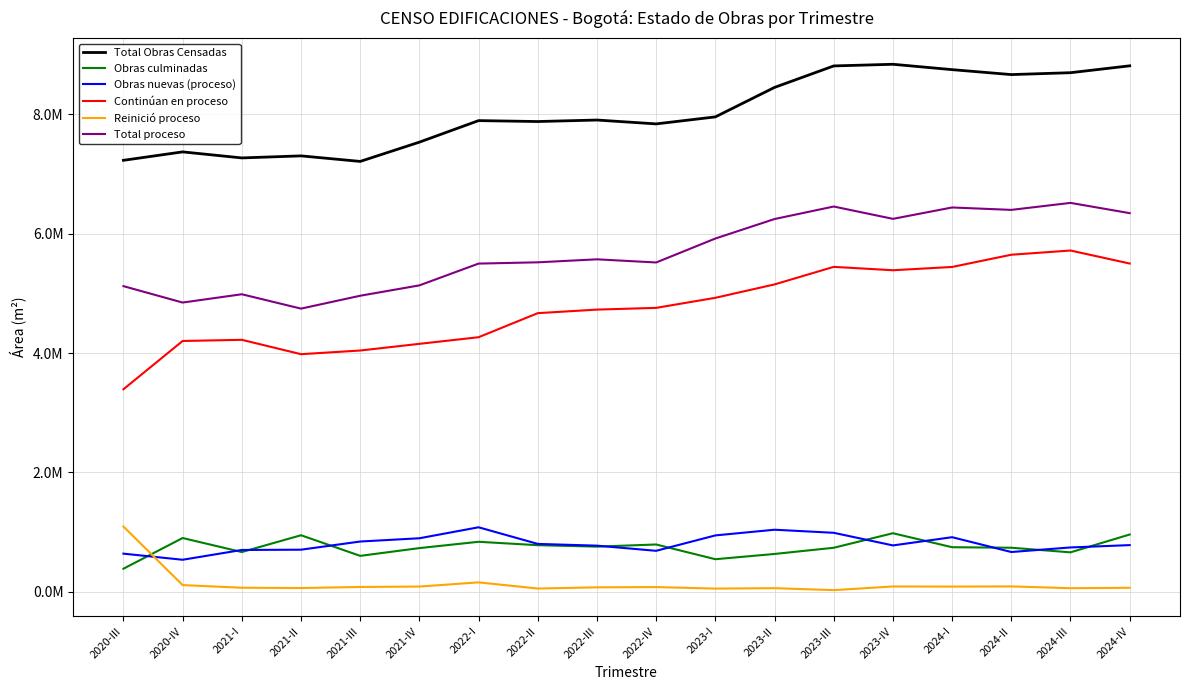

Between 2024-IV and 2020-IV, which is larger?

2024-IV